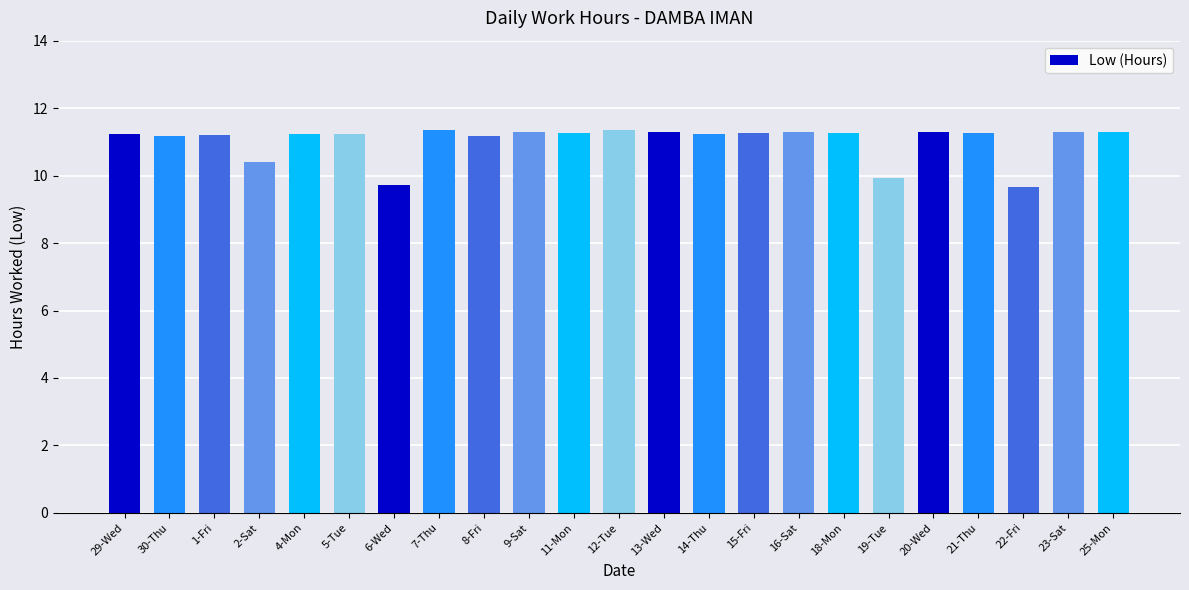

What is the minimum value shown in the chart?

9.7